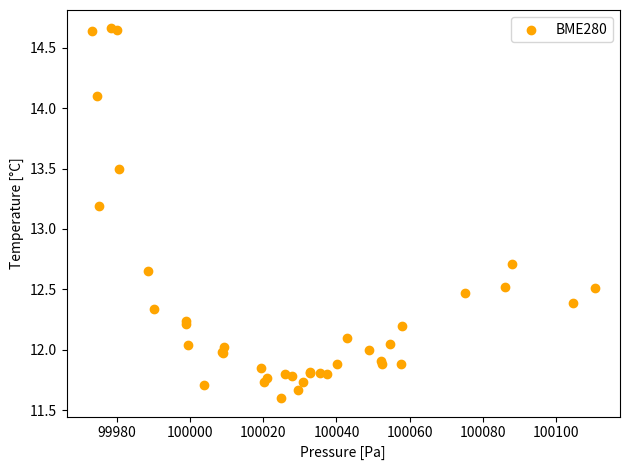

What Y value in the scatter plot is closest to 13?

13.2